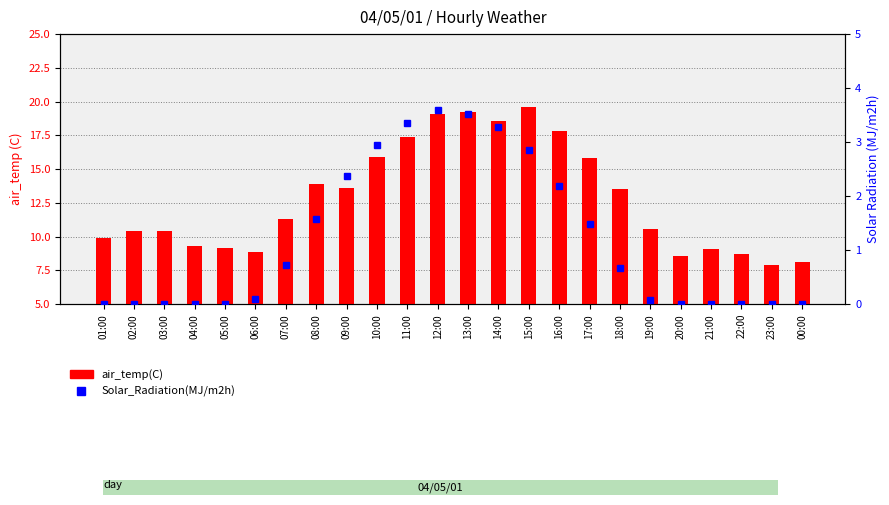

What is the spread (max minus min) of values at 20:00?

8.6